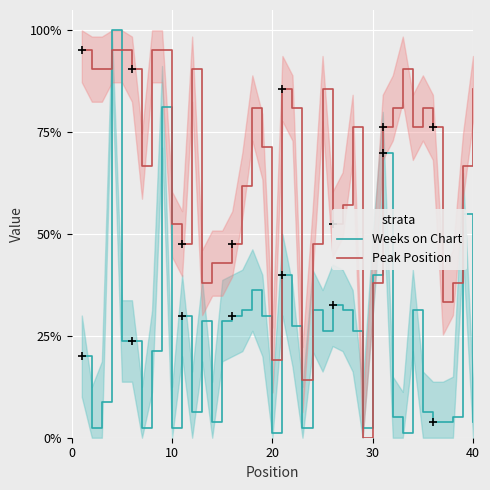

Which series has the largest total across all categories?

Peak Position